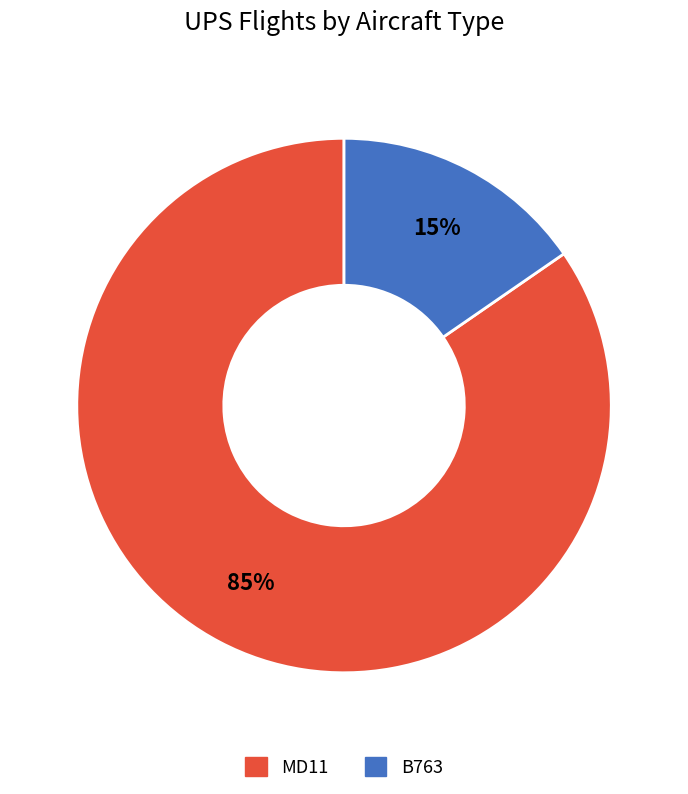

To the nearest percent, what is the average slice percentage?

50%